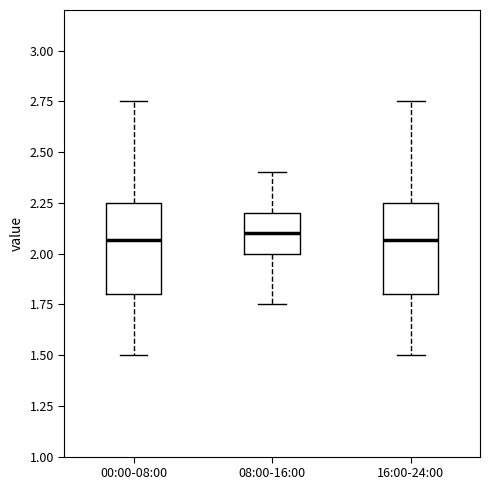

Reading left to right, read every box against the y-axis: the position of its median line, the range the box covers, and the ends of its whiskers. The values are not printed on the chart, so give them approximately, as read against the axis.

00:00-08:00: median 2.05, box 1.80 to 2.25, whiskers 1.50 to 2.75
08:00-16:00: median 2.10, box 2.00 to 2.20, whiskers 1.75 to 2.40
16:00-24:00: median 2.05, box 1.80 to 2.25, whiskers 1.50 to 2.75